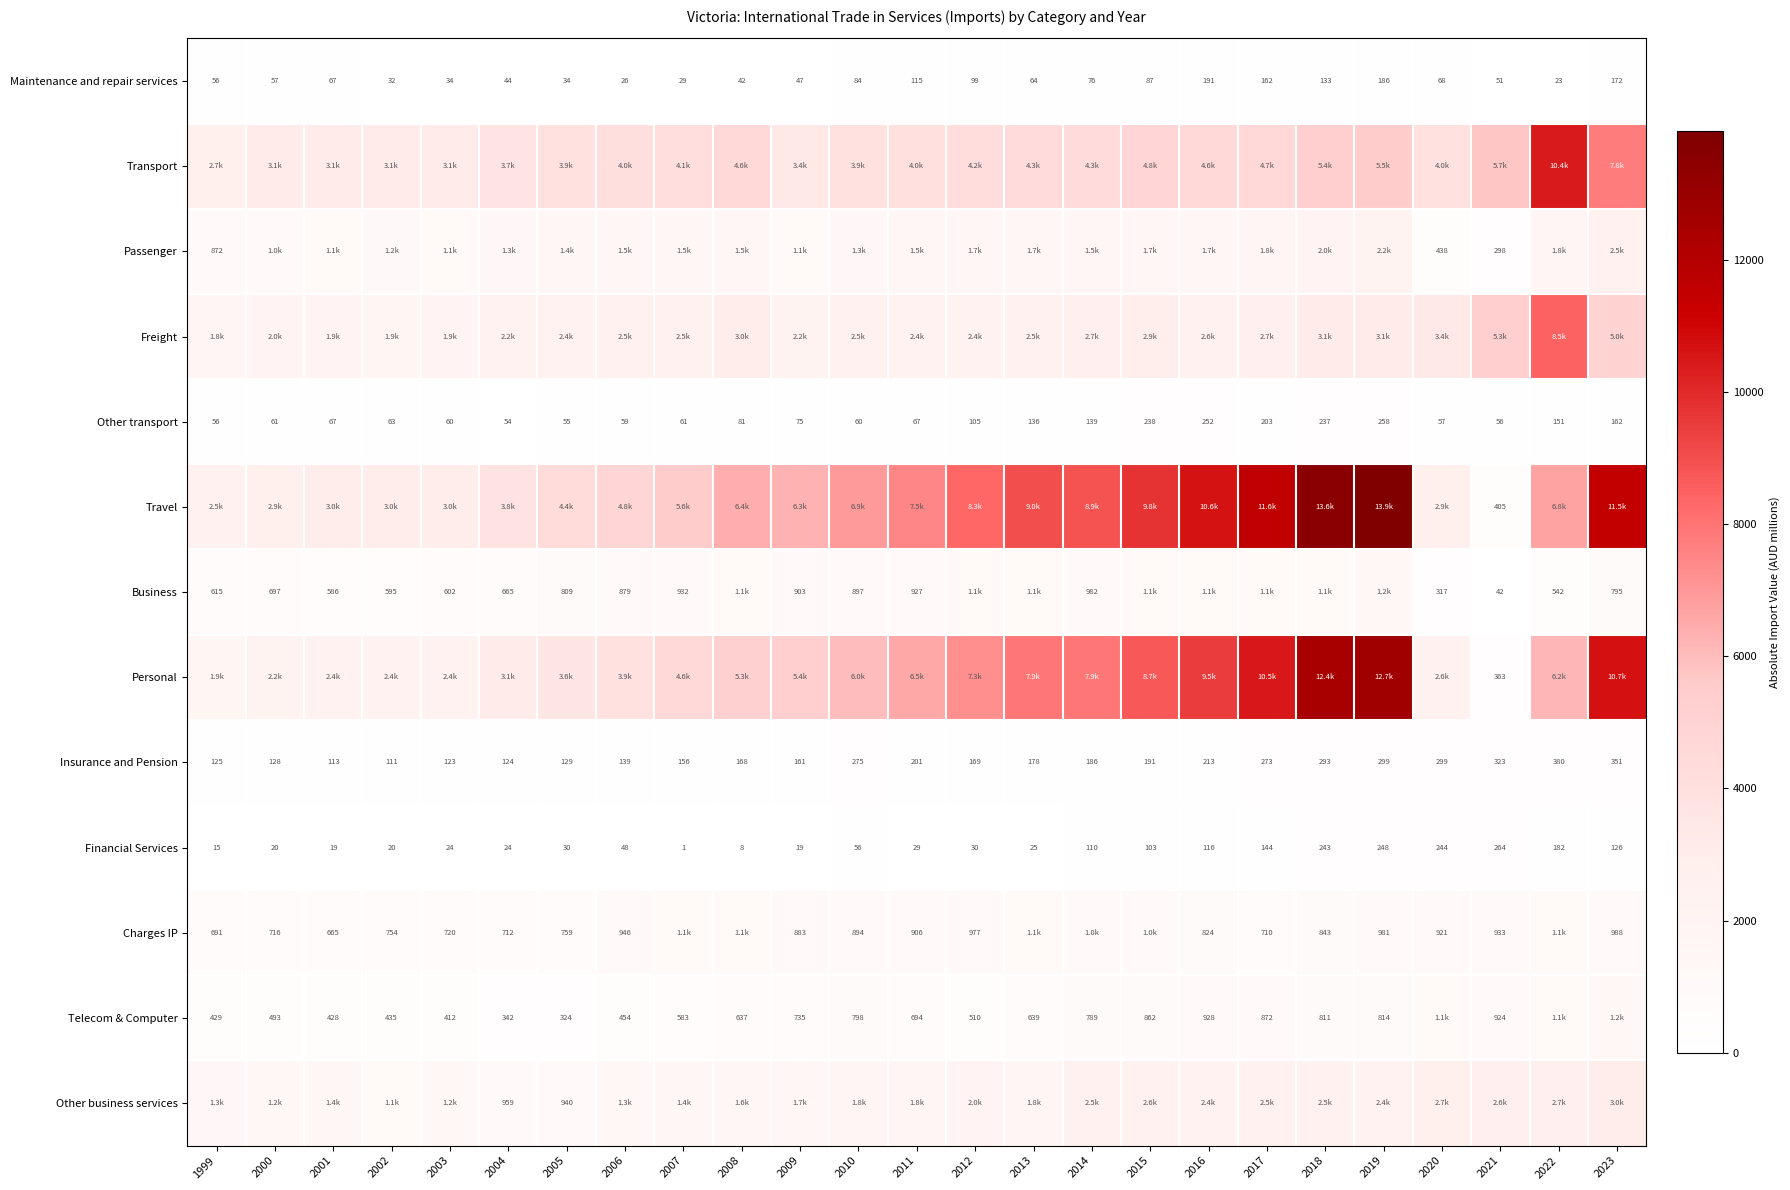

True or false: Maintenance and repair services has a value of 99 at 2012.

True